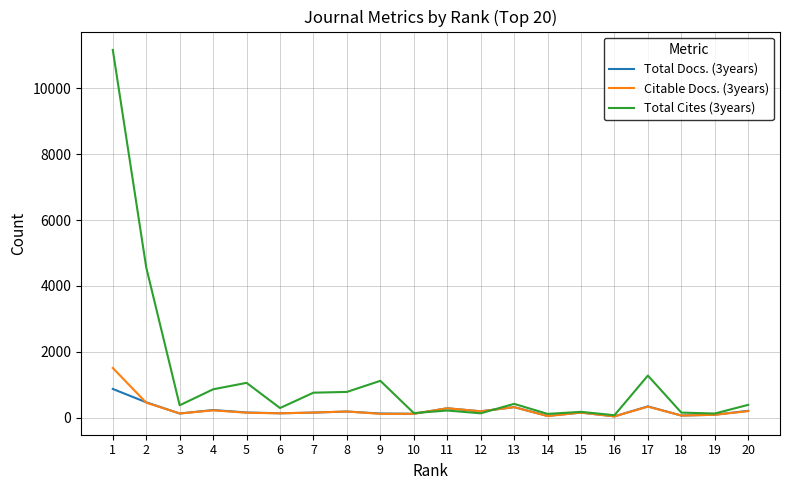

Which series has the largest range (max minus min)?

Total Cites (3years)